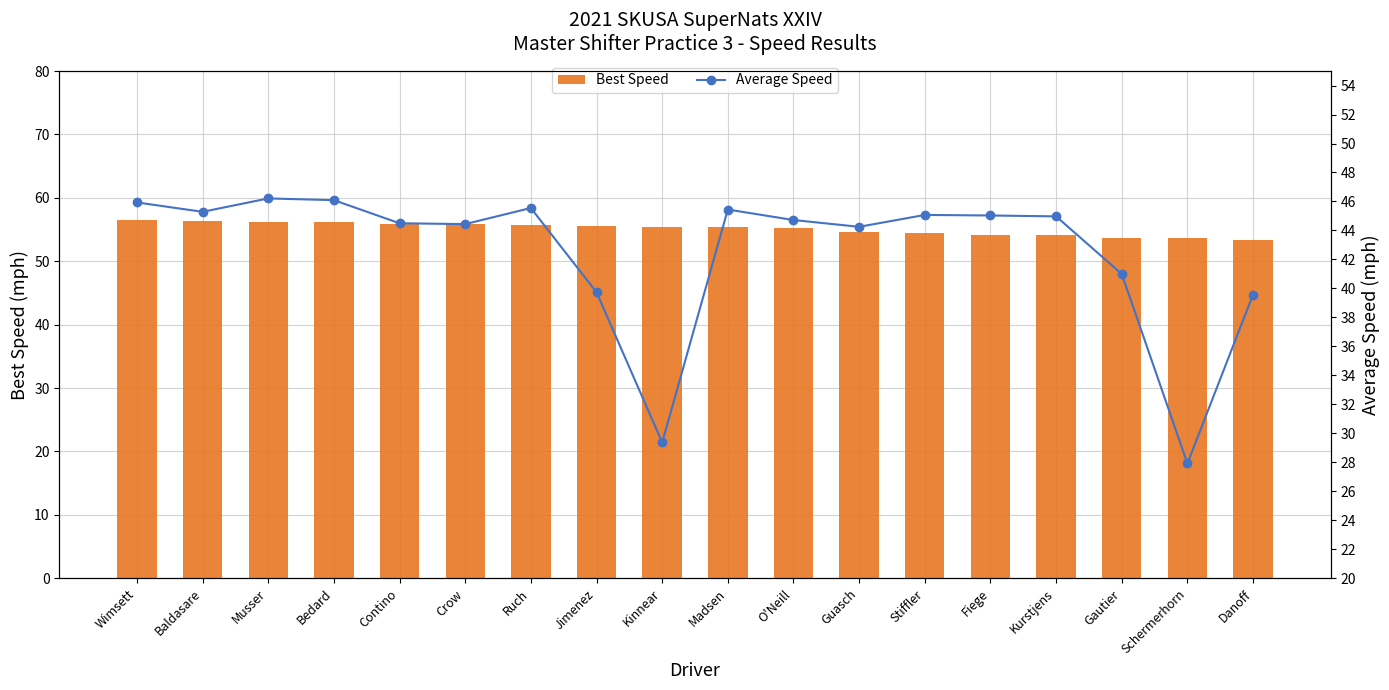

Reading right to left, extract all data points from this chart.

Best Speed: 53.3	53.6	53.7	54.1	54.2	54.5	54.6	55.3	55.4	55.4	55.6	55.6	55.9	55.9	56.1	56.2	56.3	56.5
Average Speed: 39.6	27.9	41.0	45.0	45.0	45.1	44.3	44.7	45.4	29.4	39.7	45.5	44.4	44.5	46.1	46.2	45.3	45.9